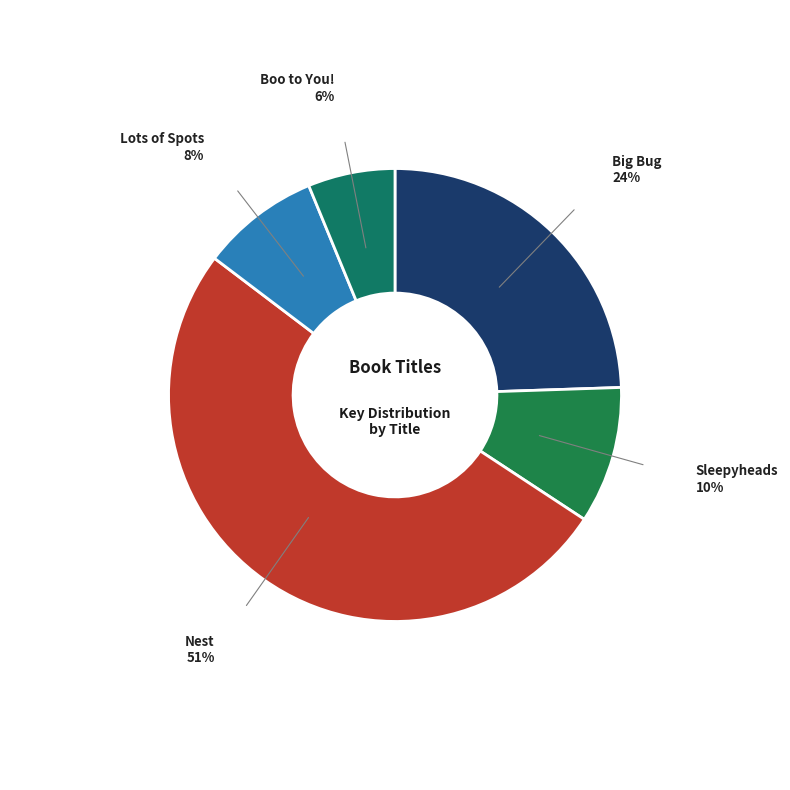

What is the smallest slice in the pie chart?

Boo to You!